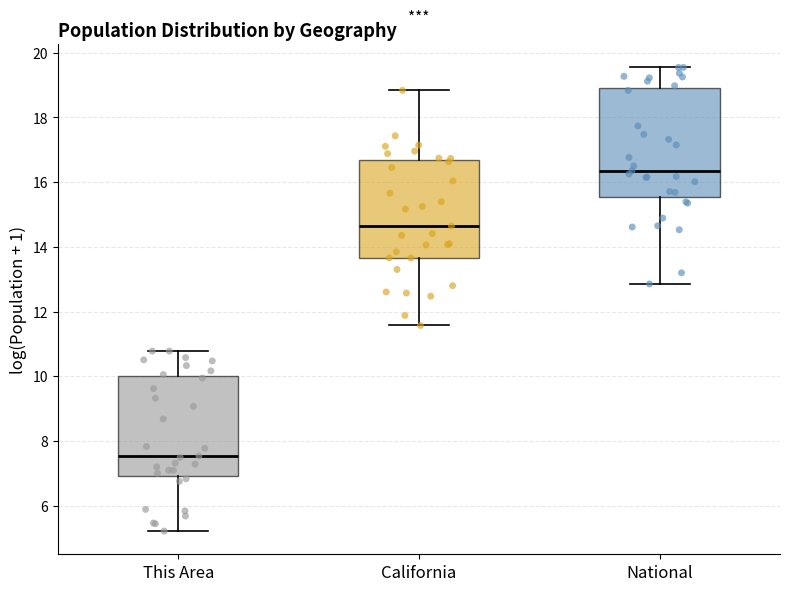

Reading left to right, read every box against the y-axis: the position of its median line, the range the box covers, and the ends of its whiskers. The values are not printed on the chart, so give them approximately, as read against the axis.

This Area: median 7.6, box 7.0 to 10.0, whiskers 5.2 to 10.8
California: median 14.6, box 13.6 to 16.6, whiskers 11.6 to 18.8
National: median 16.4, box 15.6 to 19.0, whiskers 12.8 to 19.6